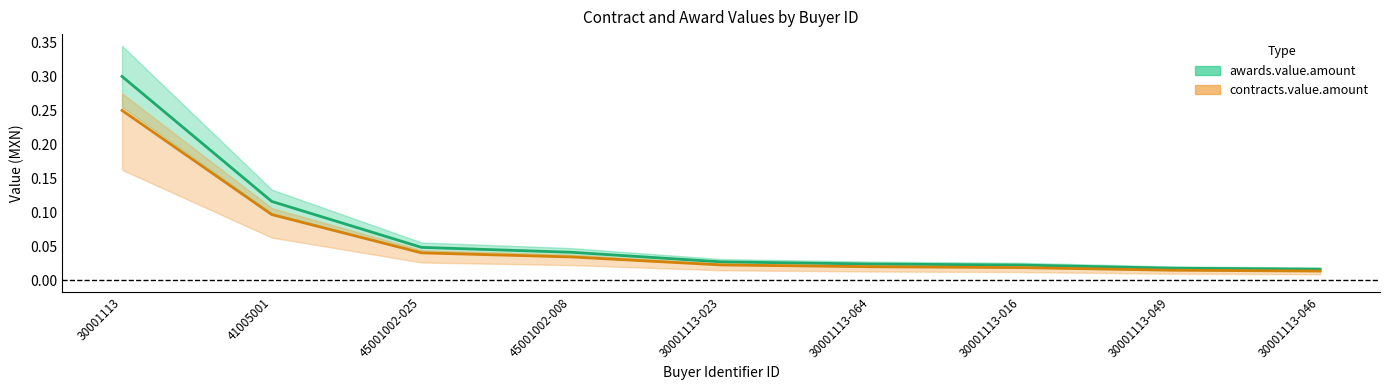

How many lines are shown in the chart?

2